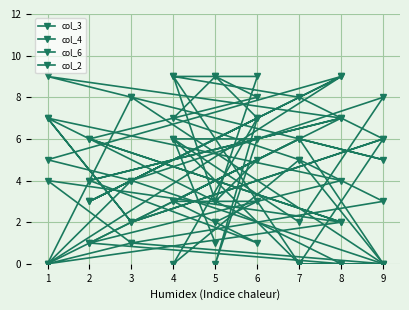

How many values in the col_4 series exceed 5?

7